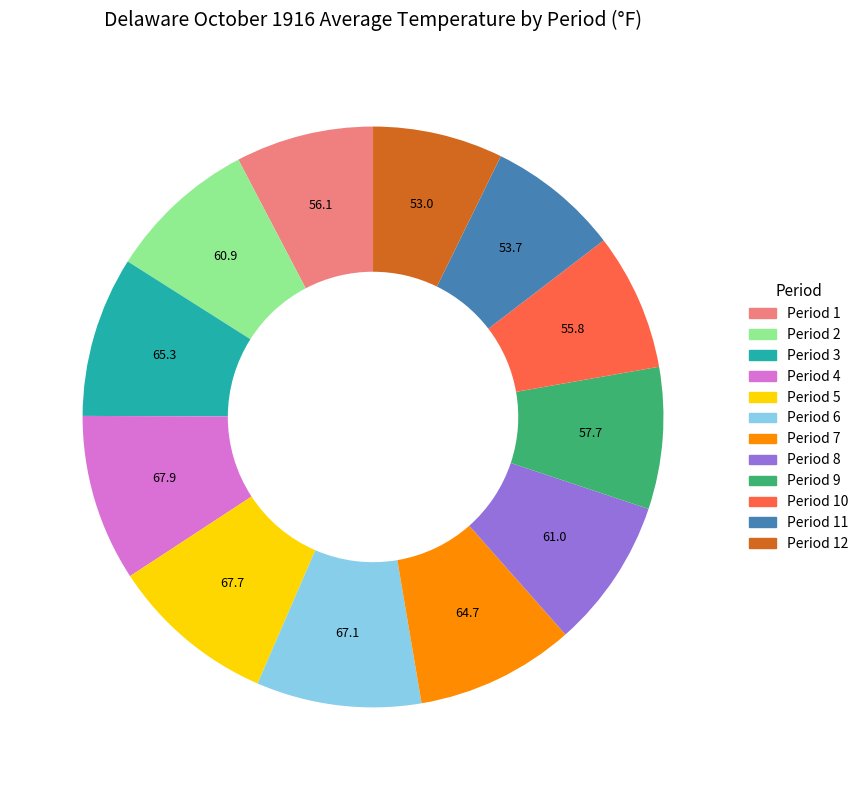

Is there a majority slice in this chart?

No